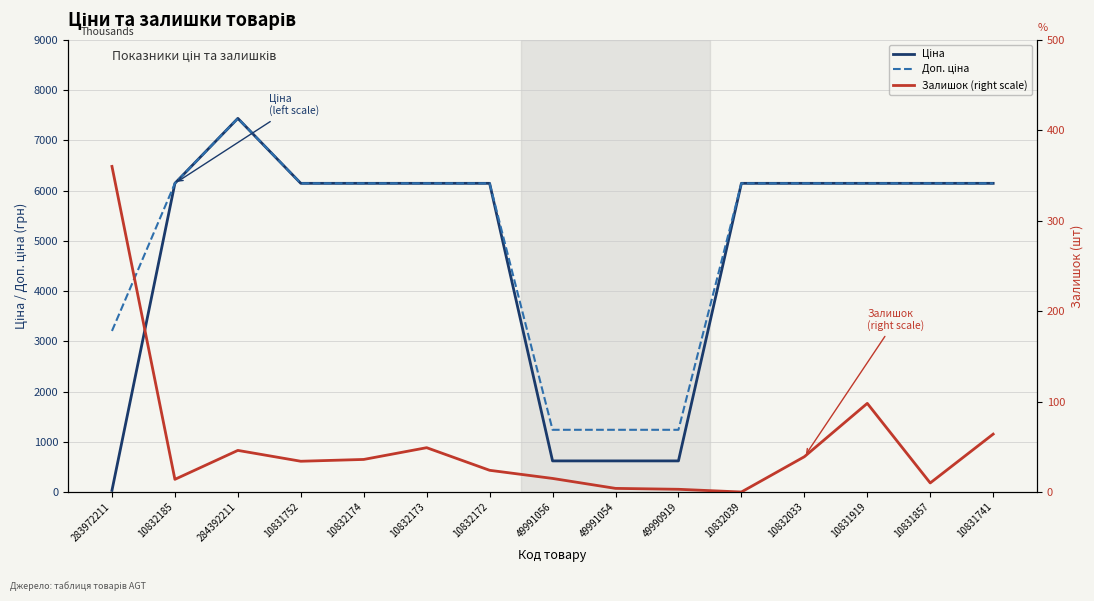

What are all the series names shown in the legend?

Ціна, Доп. ціна, Залишок (right scale)